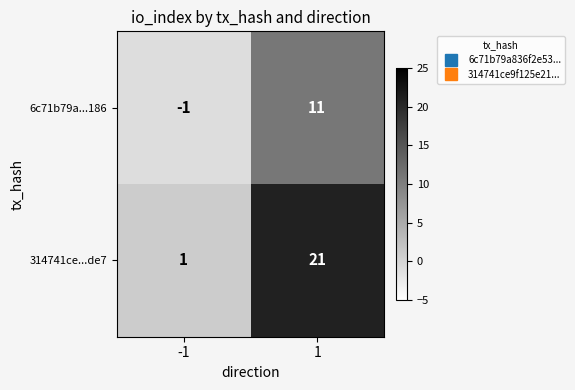

At which category is the sum across all series the highest?

1